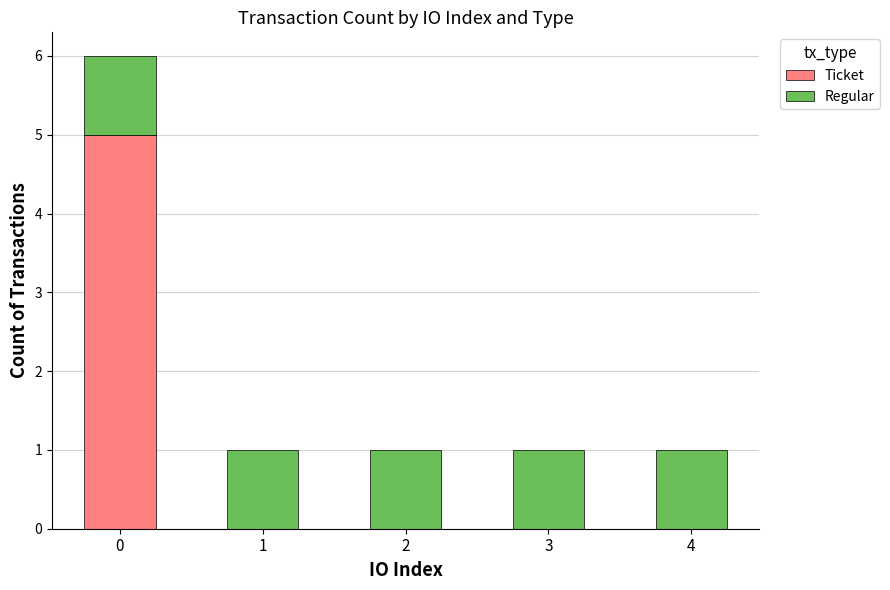

What is the highest value of the Ticket series?

5